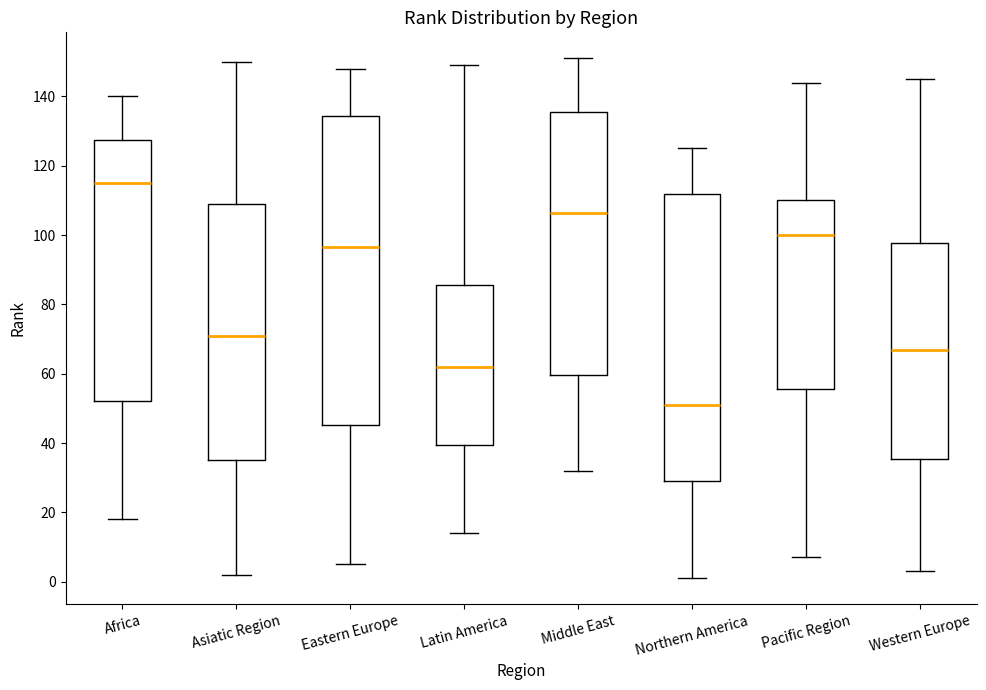

Which box has the lowest median line?

Northern America